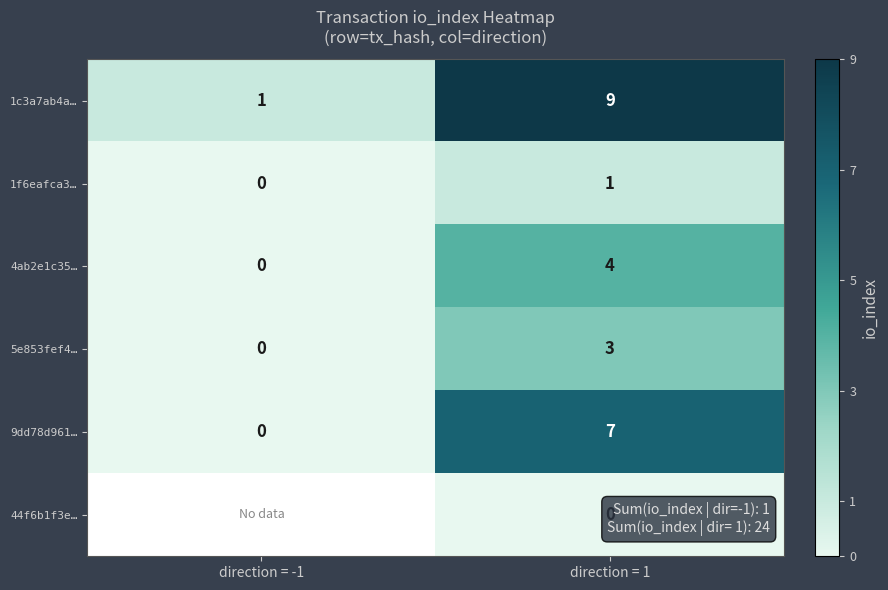

Which category has the lowest value in the 5e853fef4… series?

direction = -1